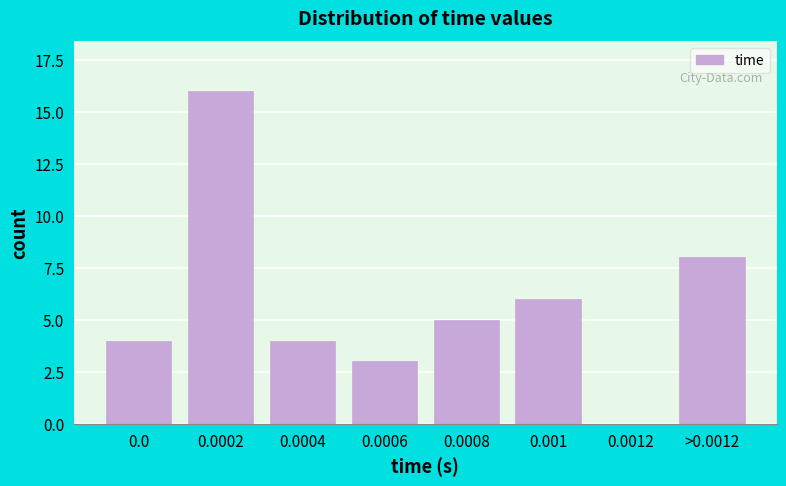

Reading right to left, extract all data points from this chart.

>0.0012=8	0.0012=0	0.001=6	0.0008=5	0.0006=3	0.0004=4	0.0002=16	0.0=4